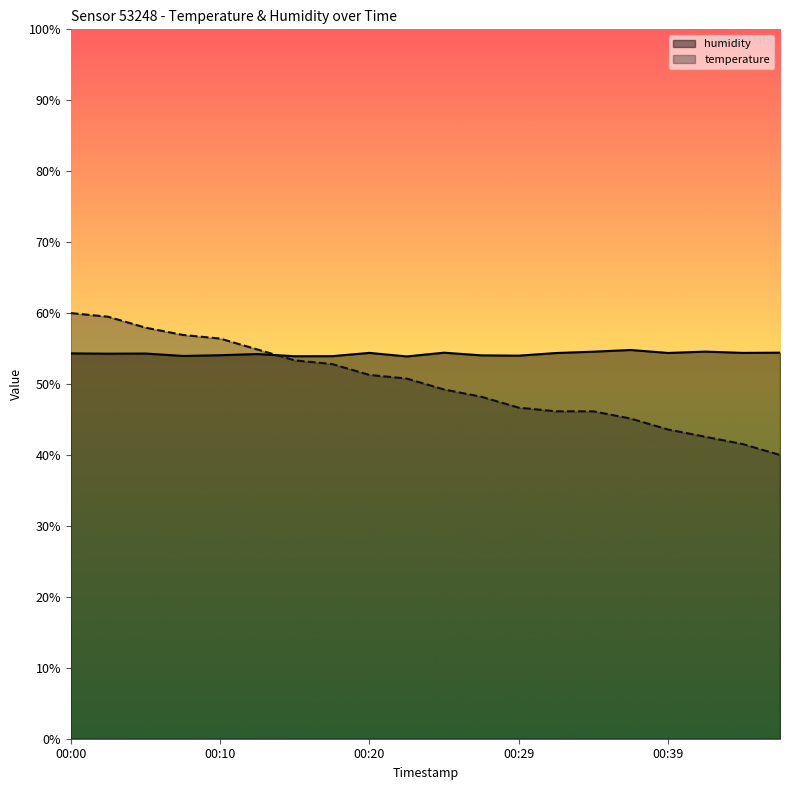

How many lines are shown in the chart?

2